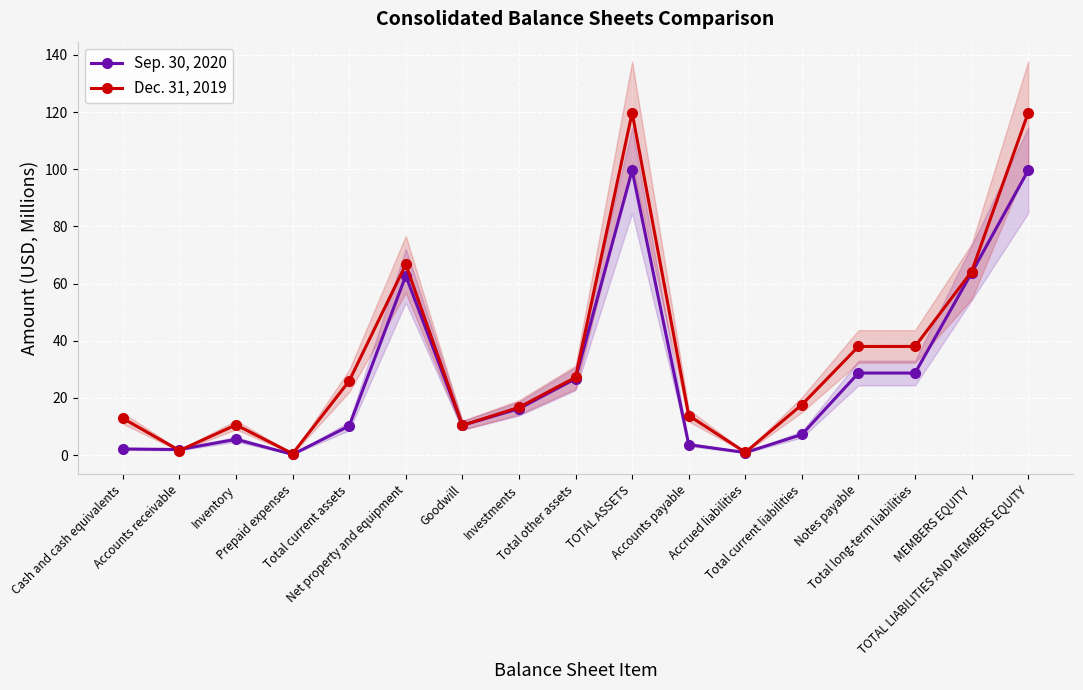

True or false: Dec. 31, 2019 and Sep. 30, 2020 cross at least once.

True